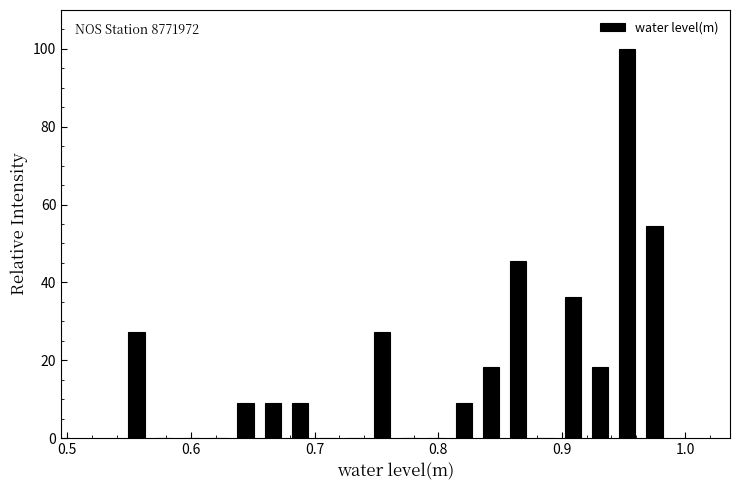

Read against the x-axis, roughly where is the centre of the tallest bar?

0.95